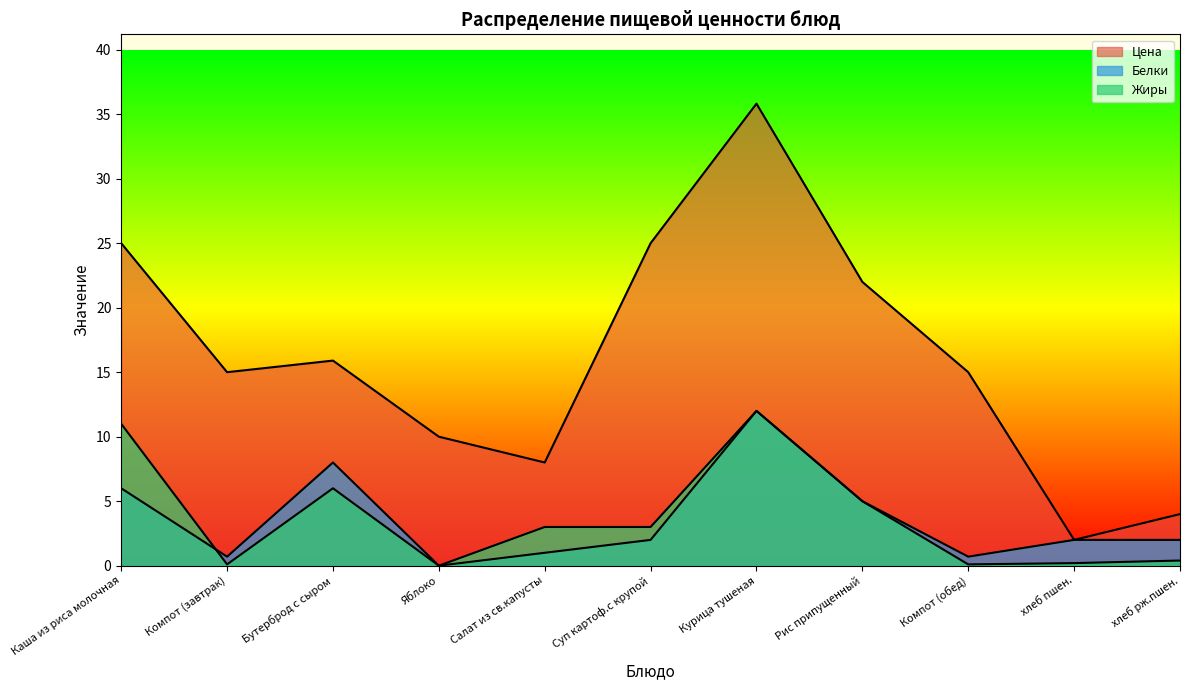

List the series in order of their peak value, highest first.

Цена, Белки, Жиры